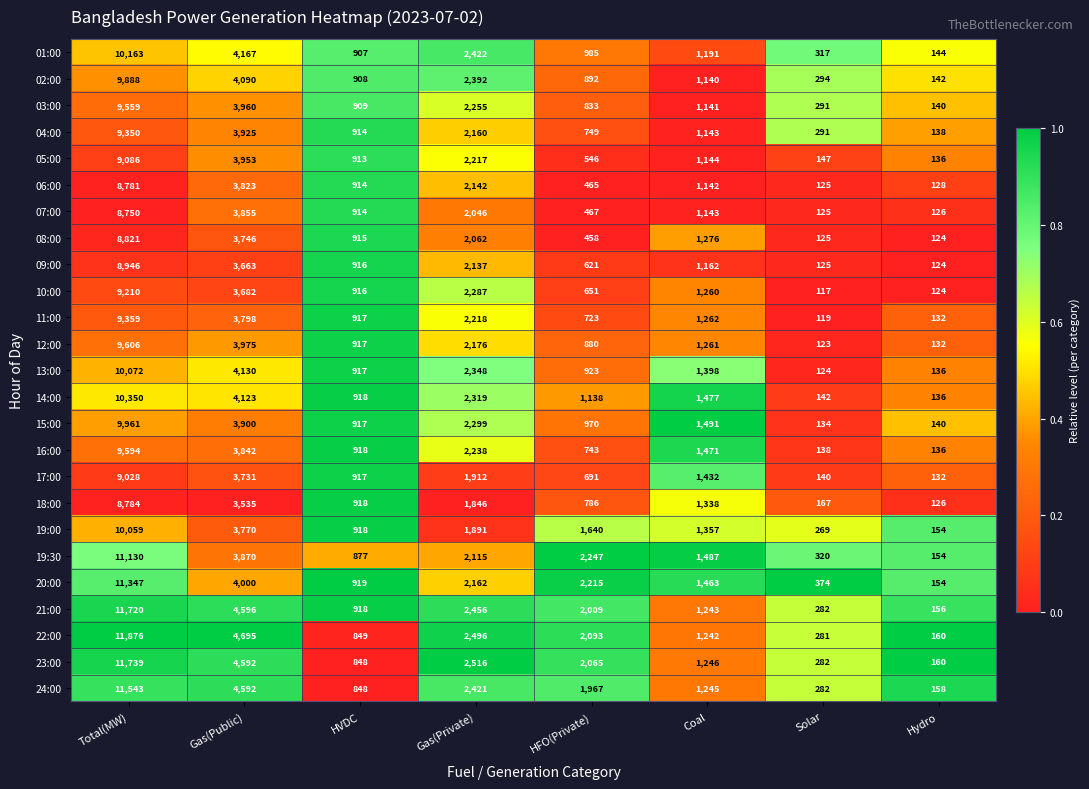

Which series has the largest total across all categories?

22:00